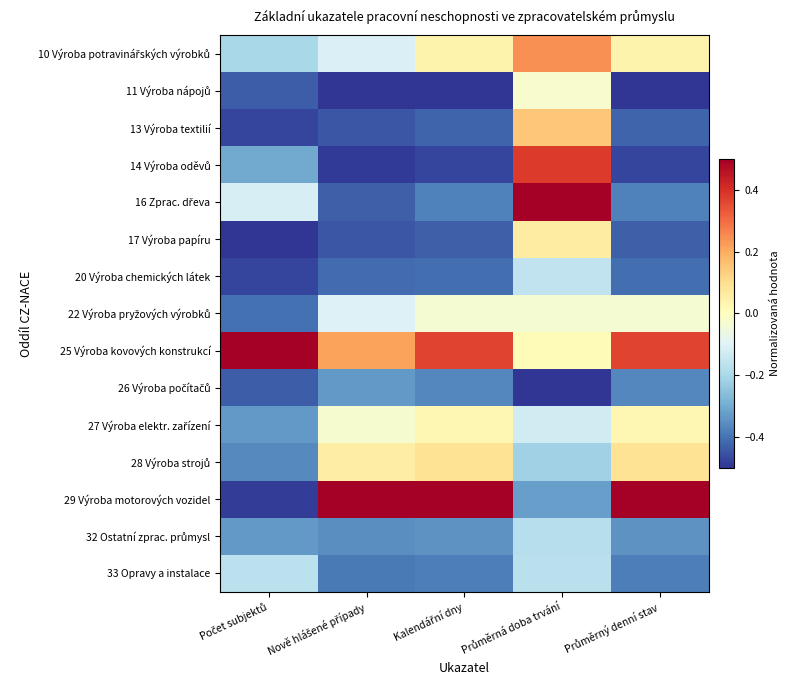

List the series in order of their peak value, lowest first.

26 Výroba počítačů, 32 Ostatní zprac. průmysl, 33 Opravy a instalace, 20 Výroba chemických látek, 22 Výroba pryžových výrobků, 11 Výroba nápojů, 27 Výroba elektr. zařízení, 17 Výroba papíru, 28 Výroba strojů, 13 Výroba textilií, 10 Výroba potravinářských výrobků, 14 Výroba oděvů, 16 Zprac. dřeva, 25 Výroba kovových konstrukcí, 29 Výroba motorových vozidel